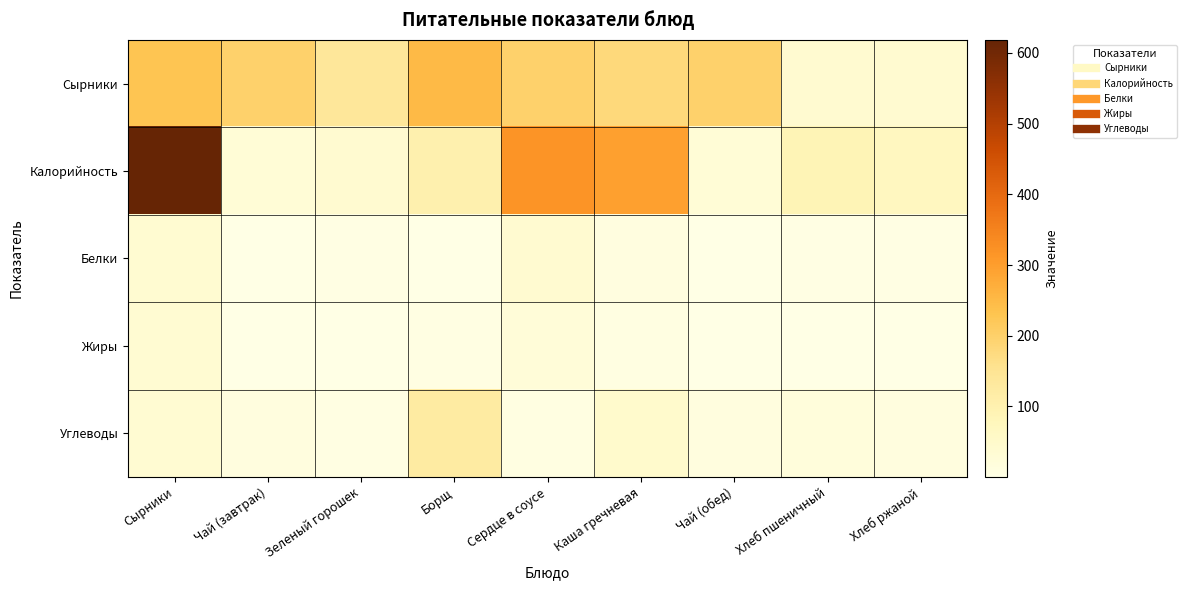

At Чай (обед), list the series in order from smallest to largest.

Жиры, Белки, Углеводы, Калорийность, Сырники